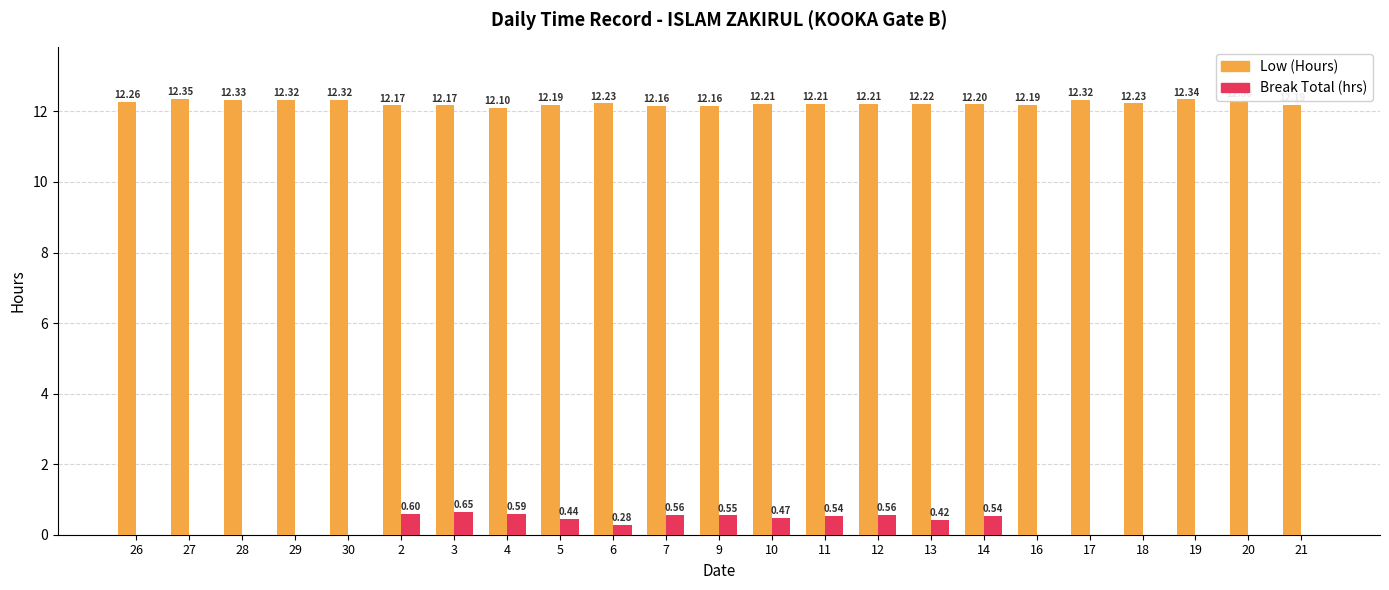

Between 2 and 16, which series saw the biggest shift?

Break Total (hrs)